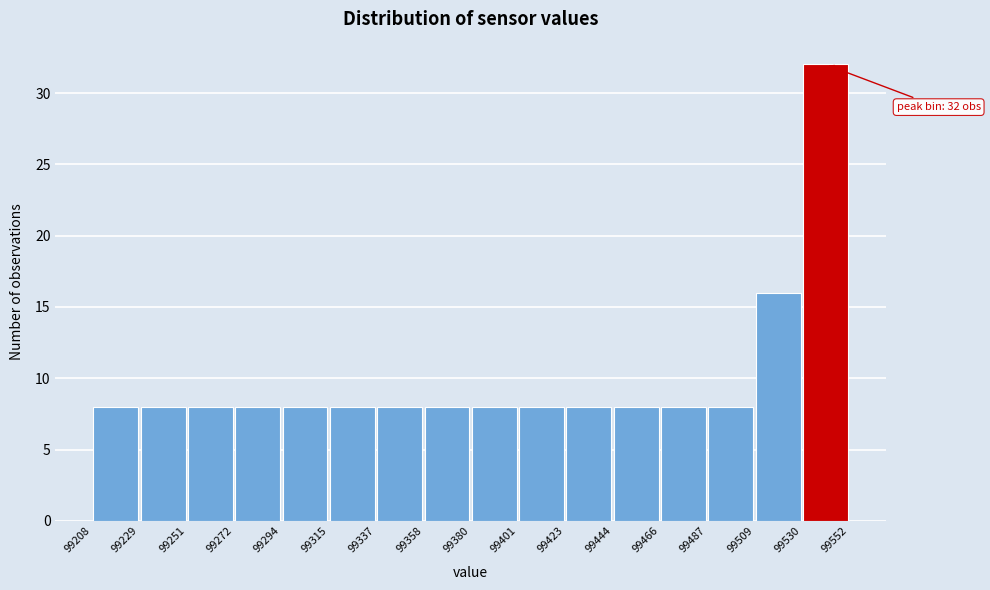

Over which range of the x-axis is the bar tallest?

99530 to 99552